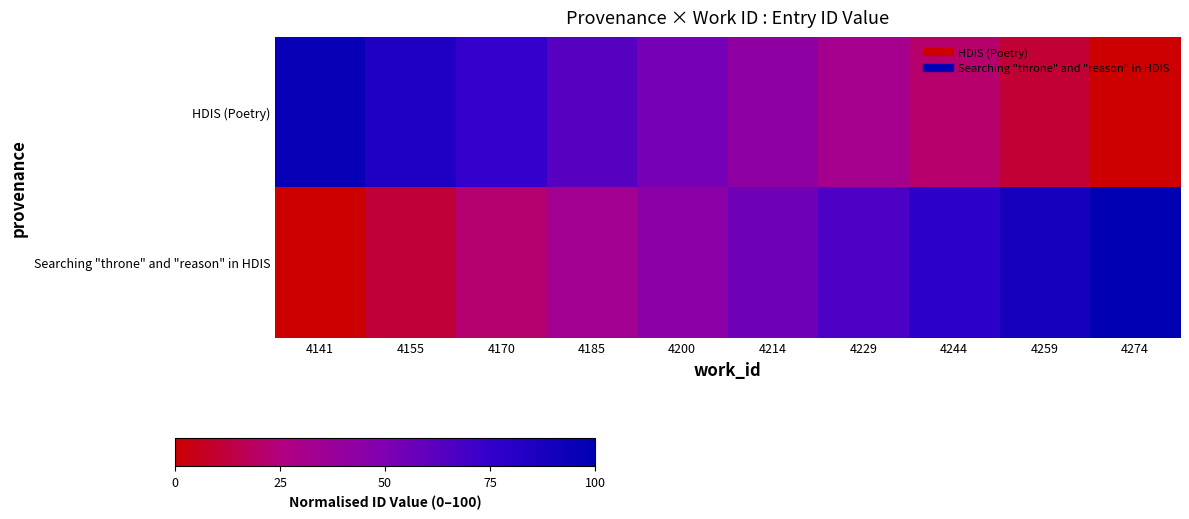

How many data points does each series have?

10